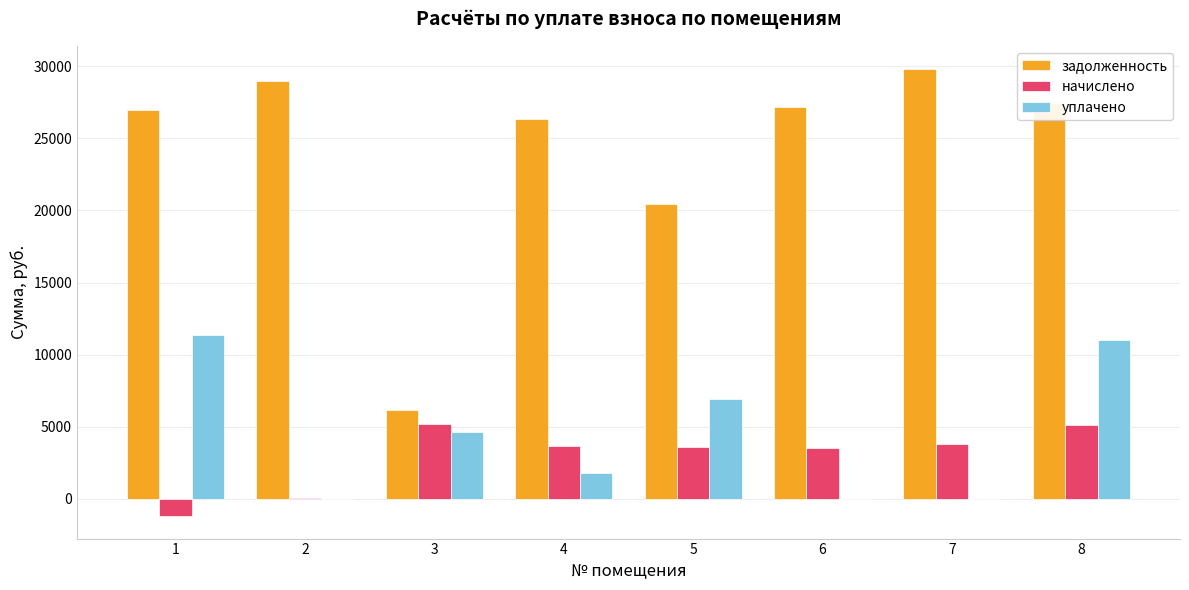

Read the уплачено value at 4.

1800.0